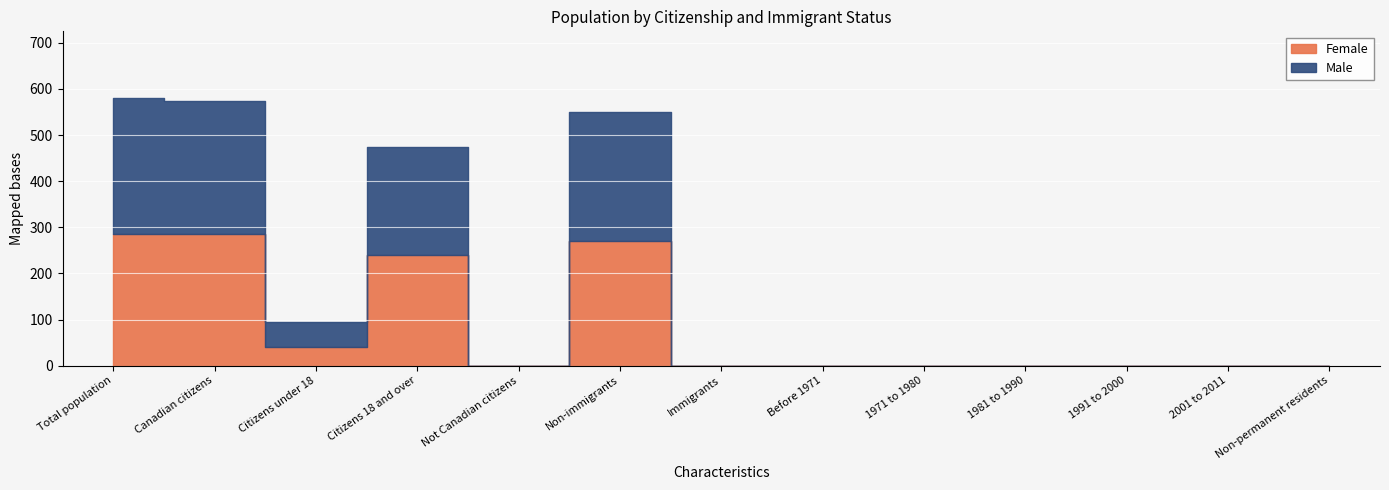

Which category has the lowest value in the Female series?

Not Canadian citizens